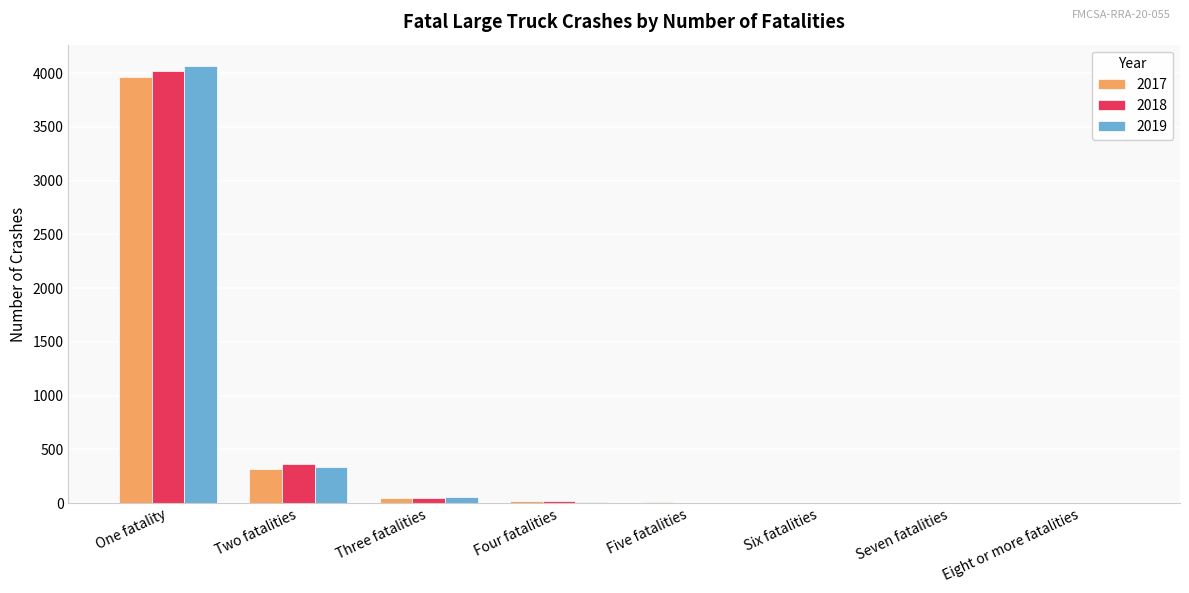

How many categories are shown in the chart?

8